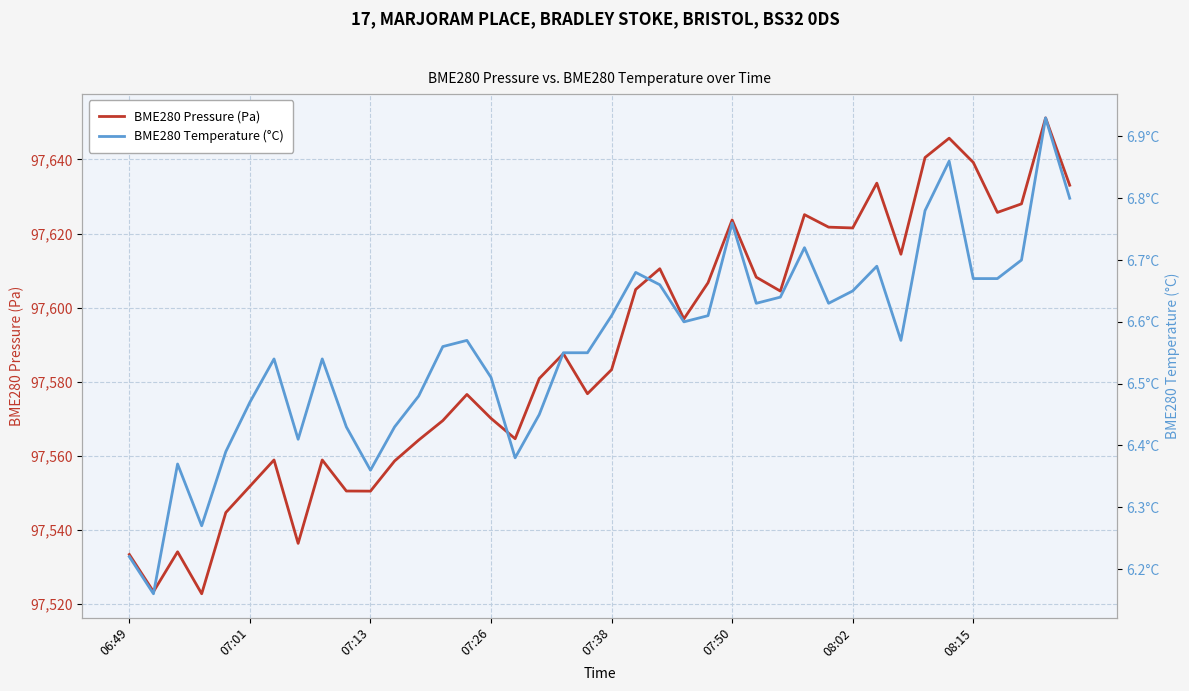

True or false: BME280 Pressure (Pa) and BME280 Temperature (°C) cross at least once.

False